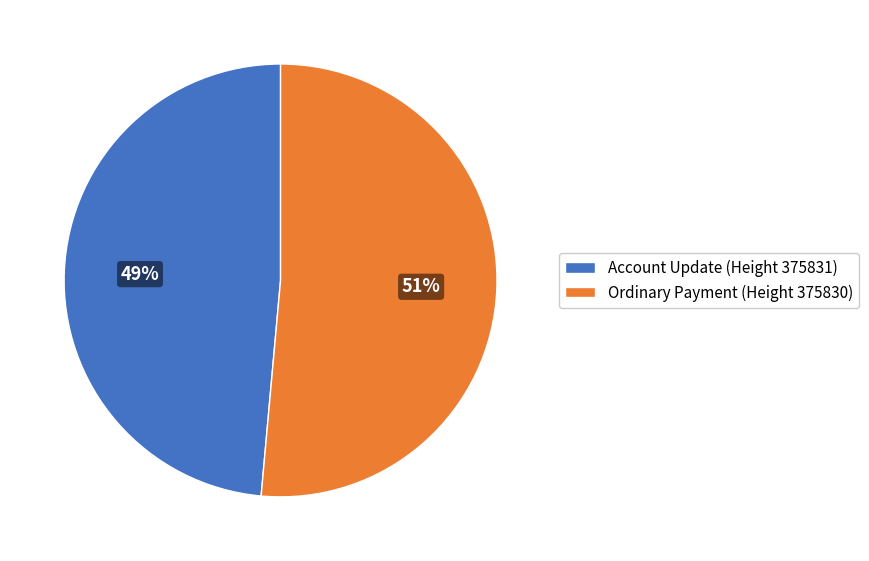

To the nearest percent, what is the average slice percentage?

50%